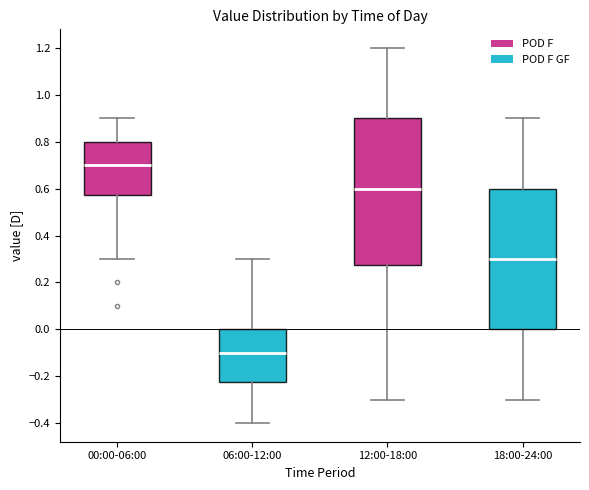

Where does the median line of the box for 00:00-06:00 sit on the y-axis? The values are not printed on the chart, so give them approximately, as read against the axis.

0.70